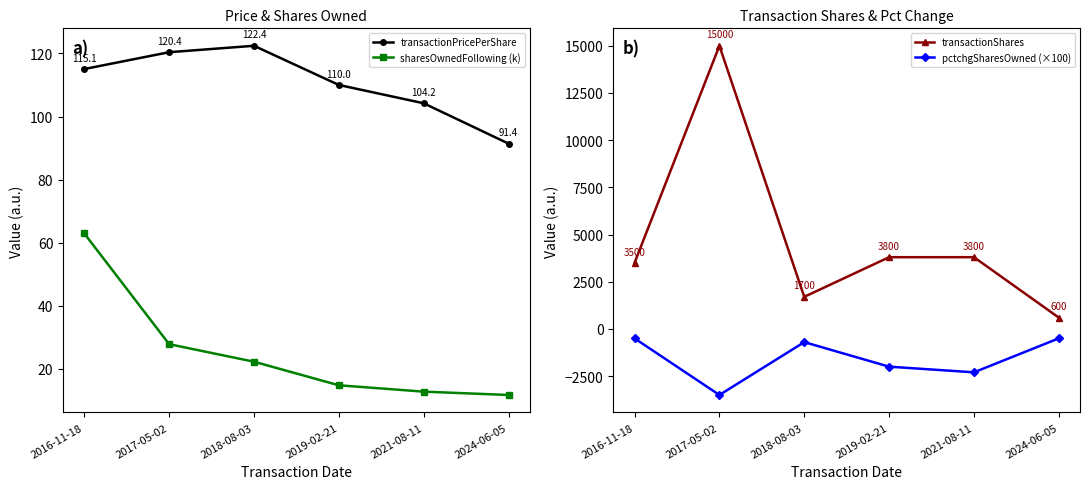

What is the difference between the highest and lowest values at 2021-08-11?

6100.0